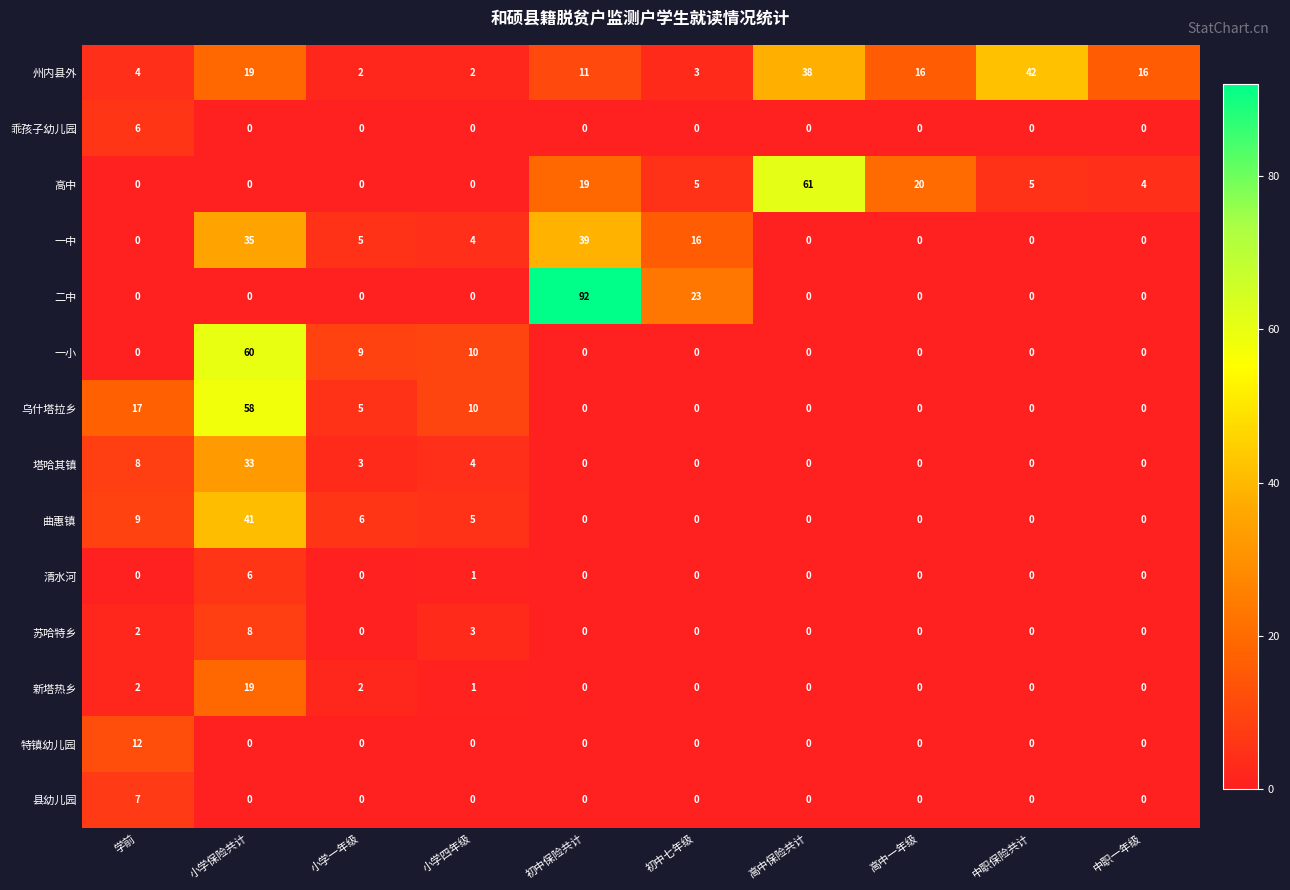

How many distinct data groups are displayed?

14